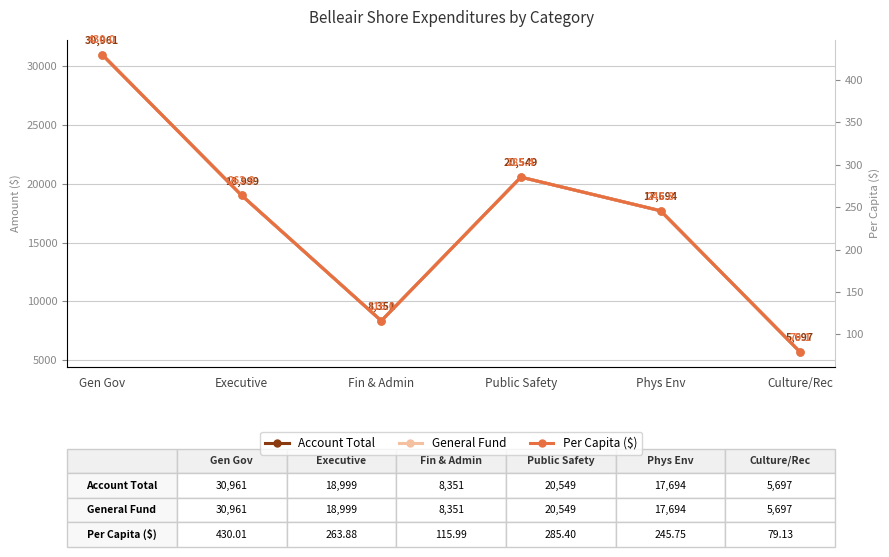

True or false: General Fund and Account Total intersect in this chart.

False